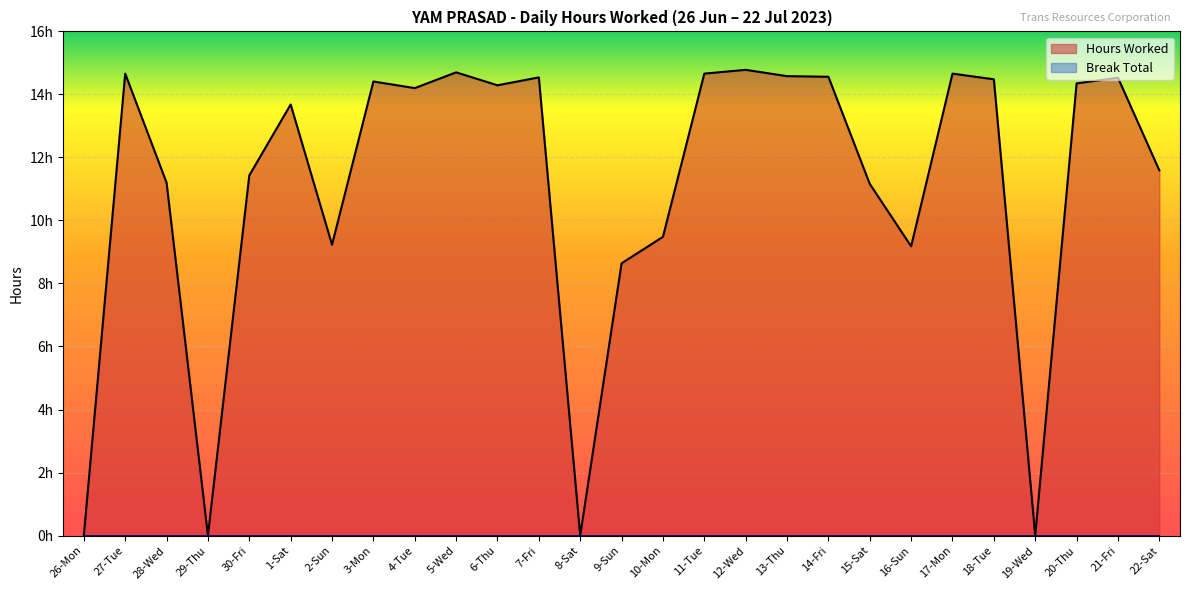

How many categories are shown in the chart?

27